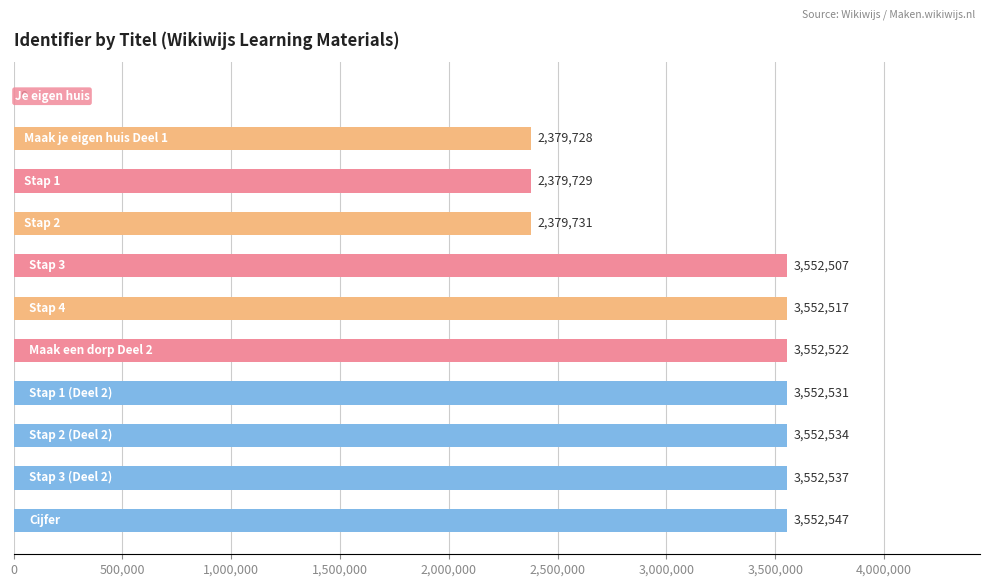

What is the sum of all values?

32006883